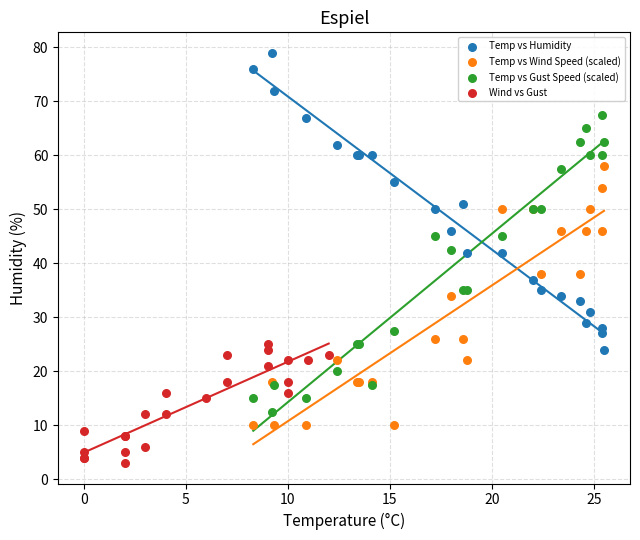

What are all the series names shown in the legend?

Temp vs Humidity, Temp vs Wind Speed (scaled), Temp vs Gust Speed (scaled), Wind vs Gust